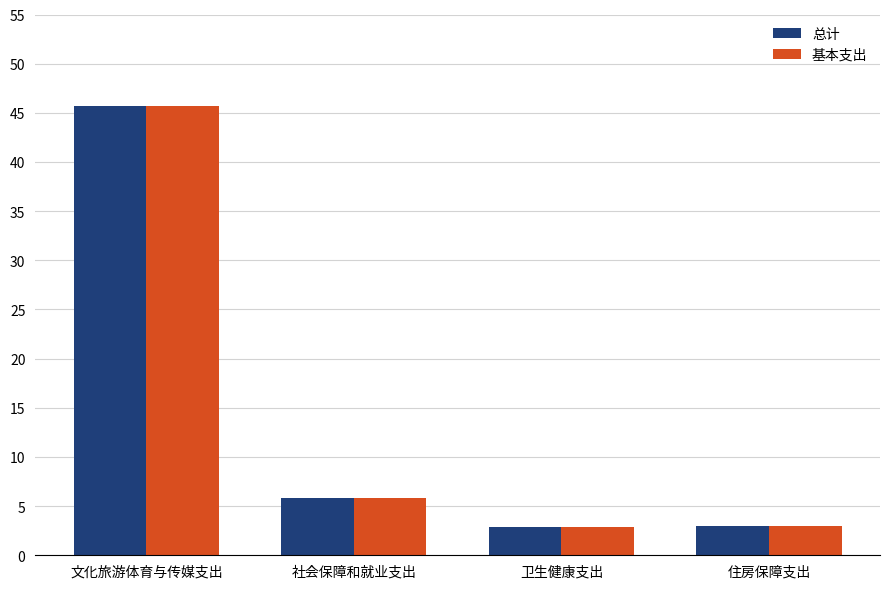

What is the difference between the maximum and minimum values in the 基本支出 series?

42.8